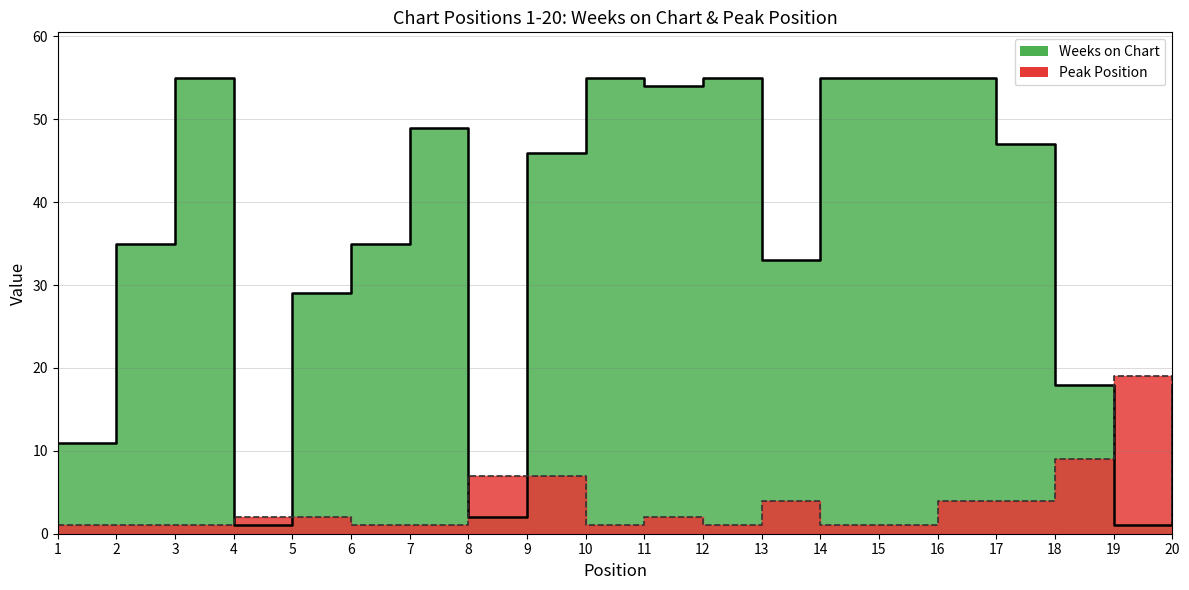

At which category does Weeks on Chart reach its first local valley?

4